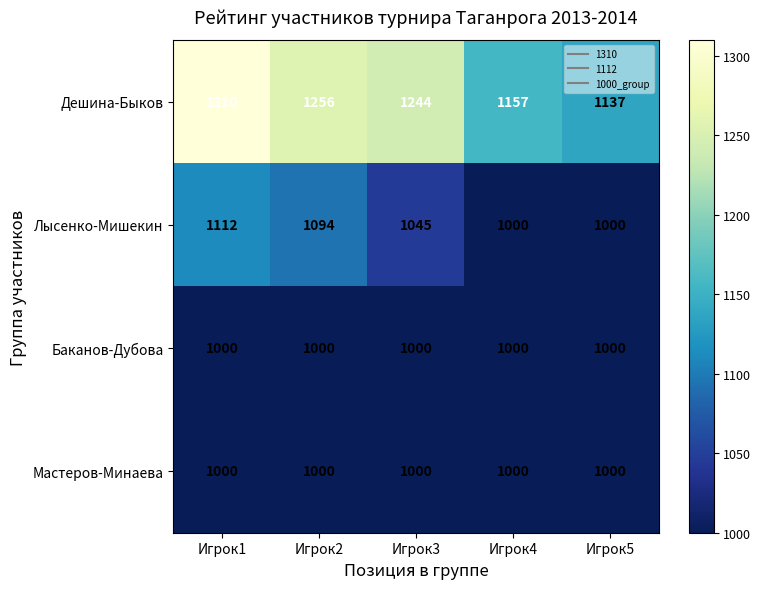

Read the Дешина-Быков value at Игрок3.

1244